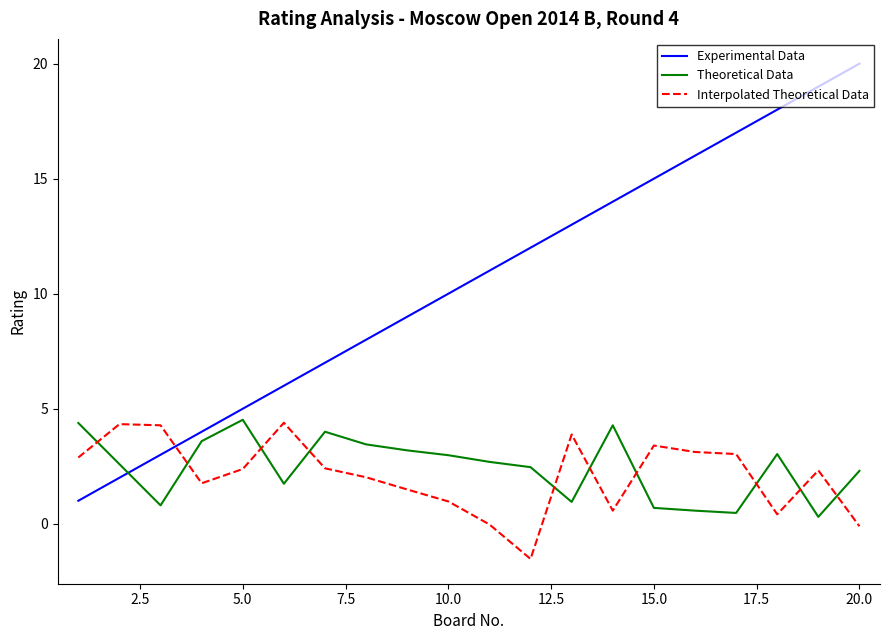

Which series ends up on top after the final intersection of Experimental Data and Interpolated Theoretical Data?

Experimental Data